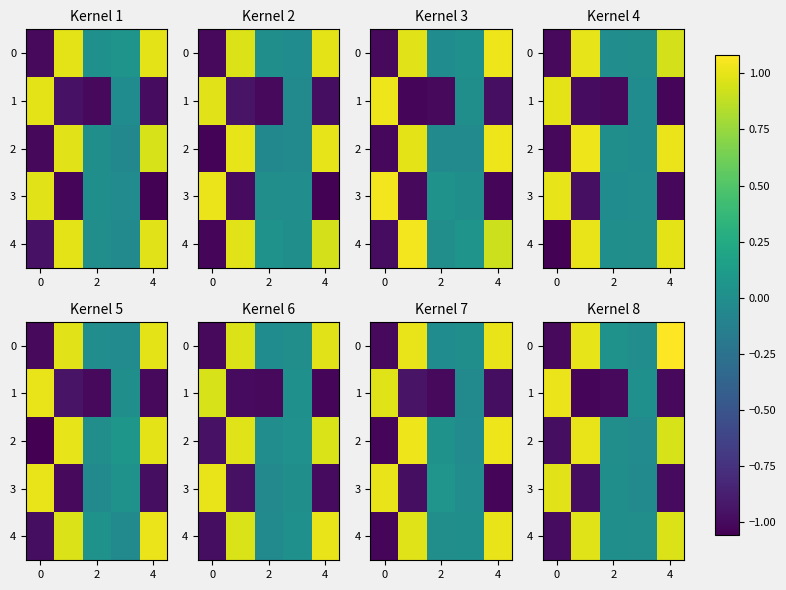

What is the difference between the highest and lowest values at 6?

2.1